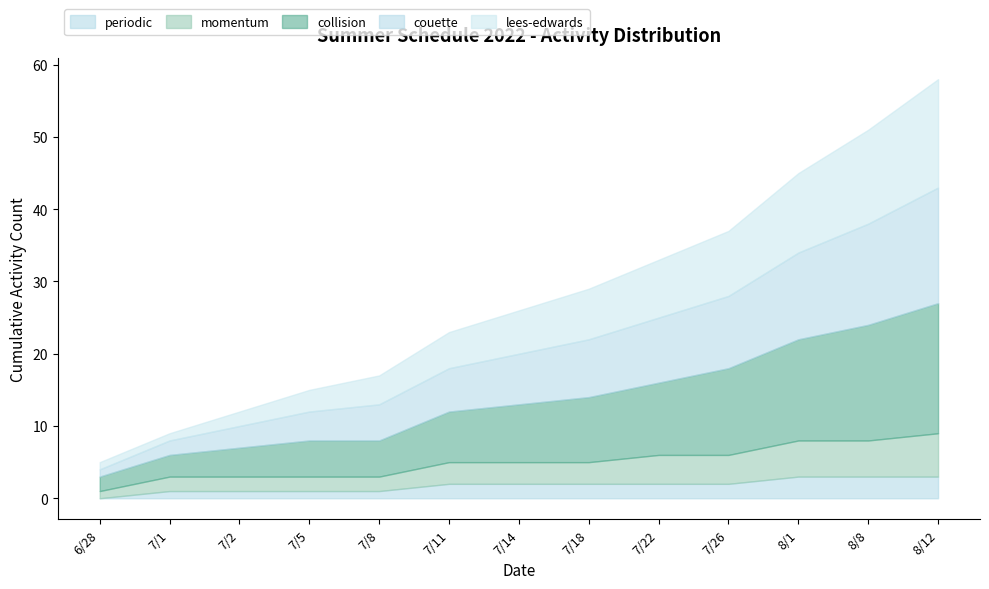

At which label does collision first exceed 8?

7/18